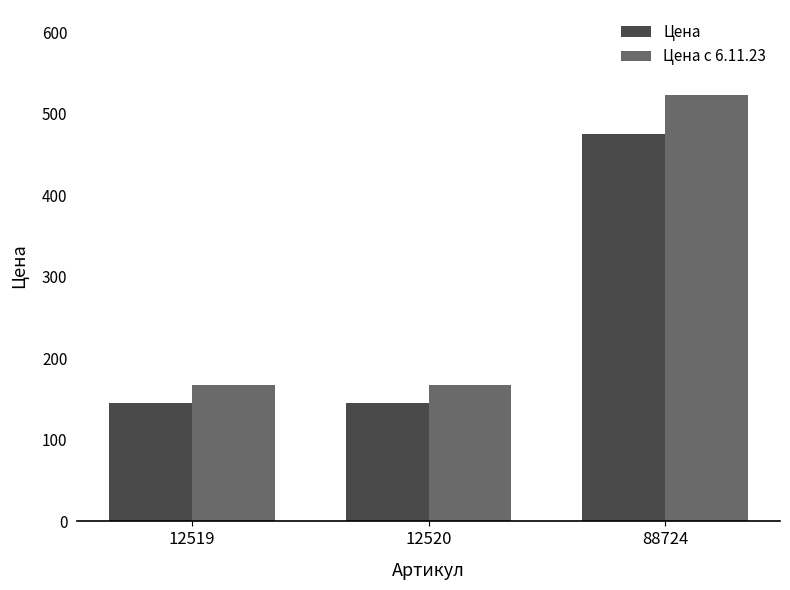

Is the value of Цена с 6.11.23 at 88724 greater than the value of Цена at 88724?

Yes